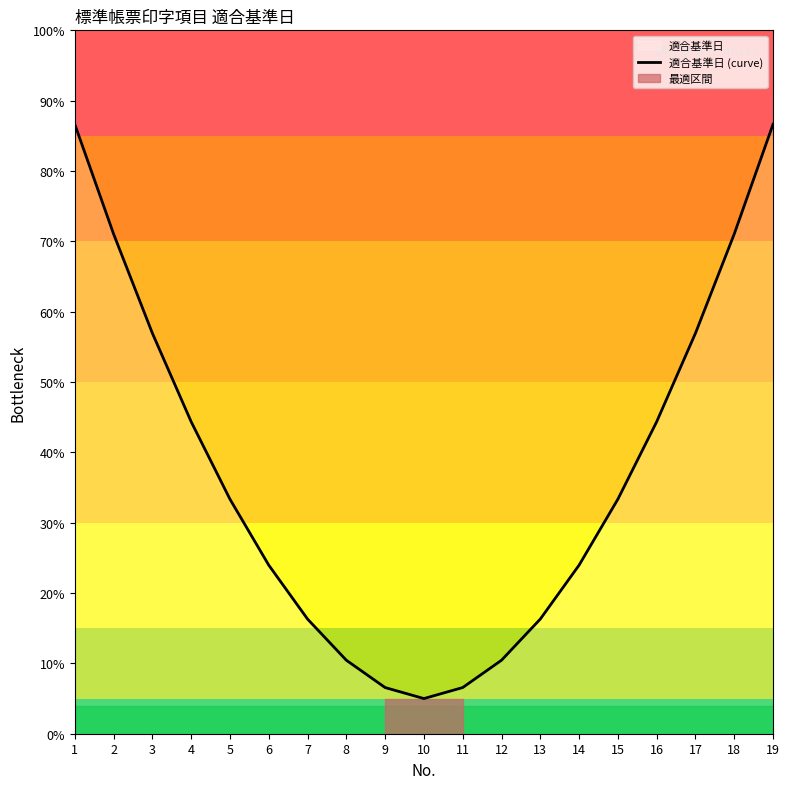

Reading left to right, extract all data points from this chart.

86.7	71.1	56.9	44.4	33.3	24.0	16.3	10.4	6.6	5.0	6.6	10.4	16.3	24.0	33.3	44.4	56.9	71.1	86.7